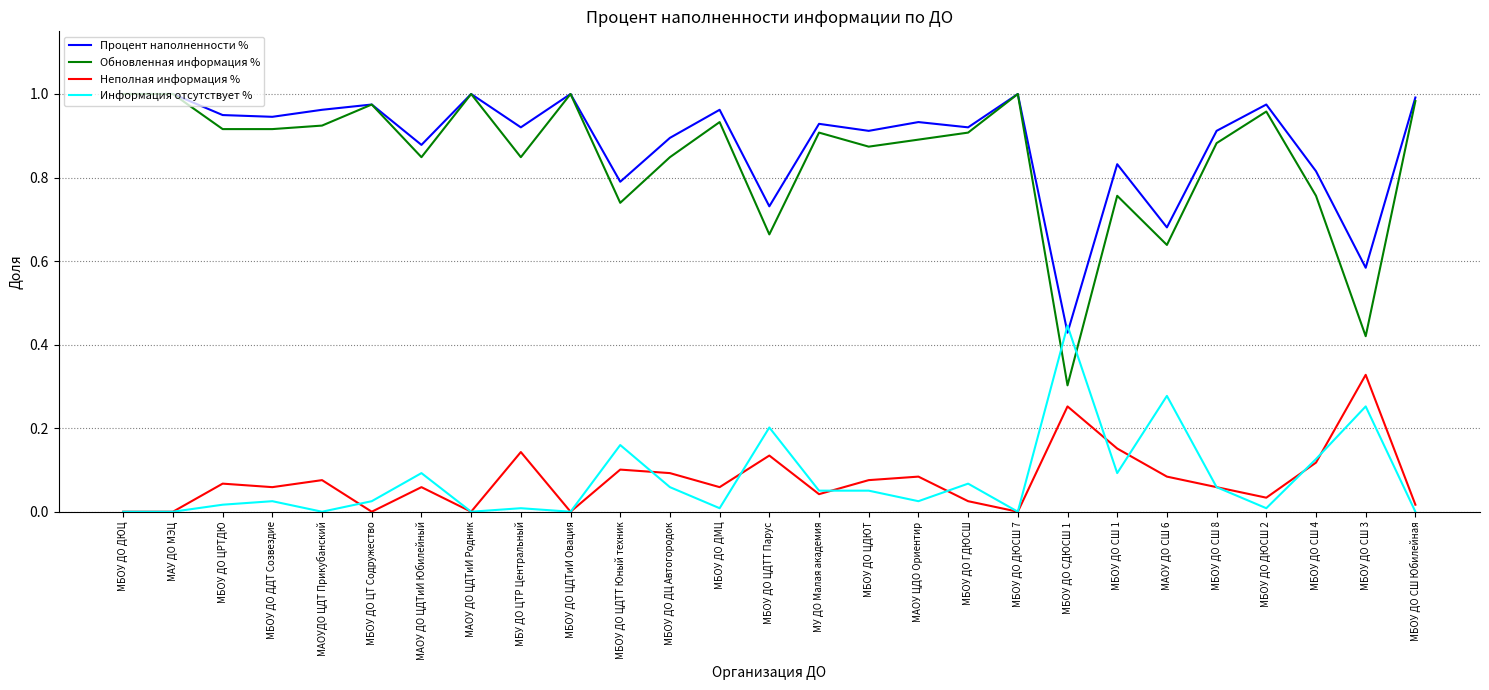

At which label does Неполная информация % reach its peak?

МБОУ ДО СШ 3